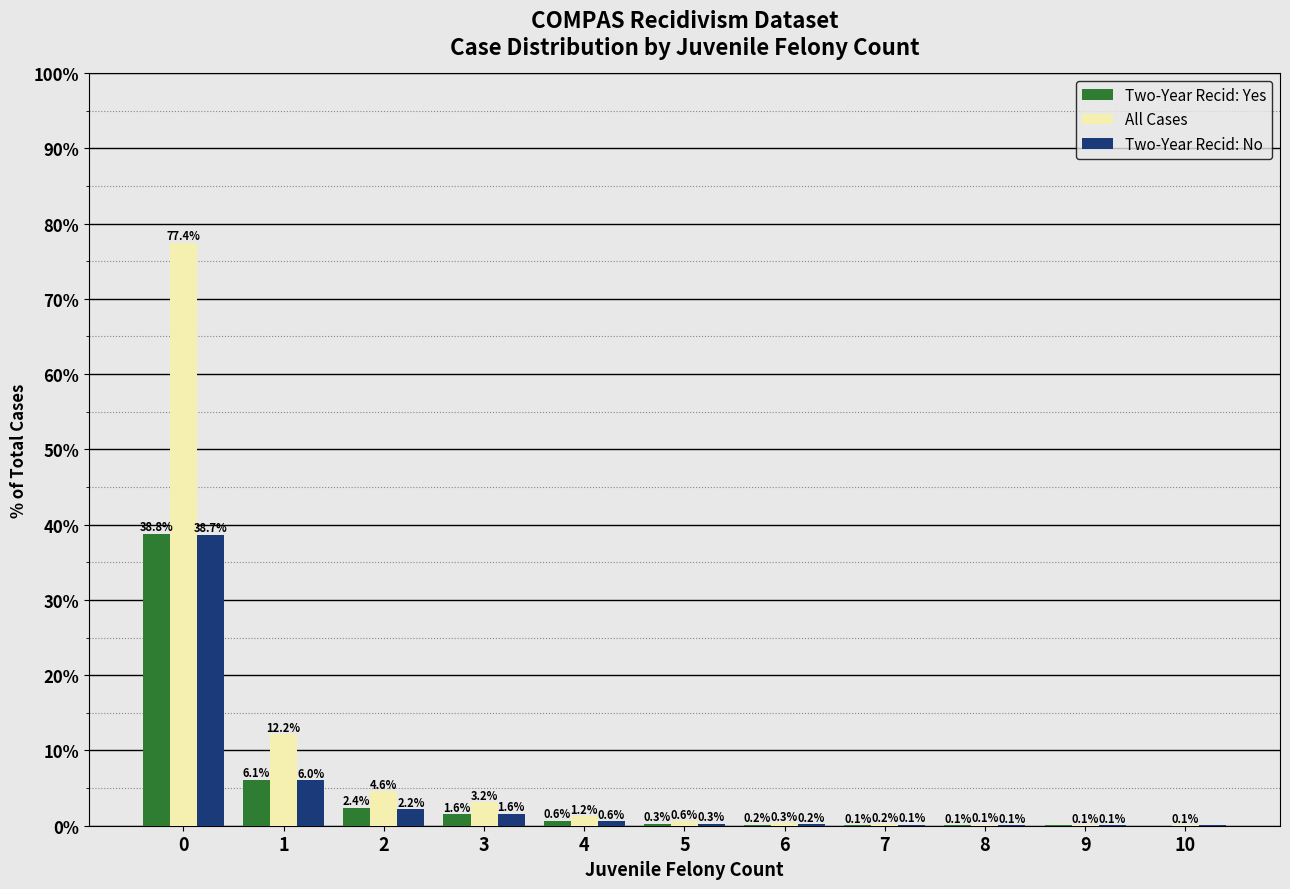

What is the sum of the All Cases values at 0 and 10?

77.5